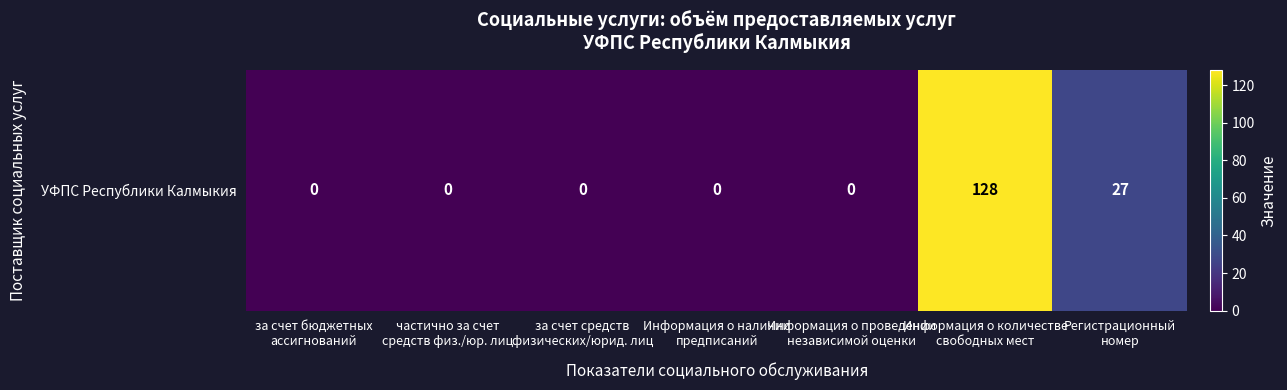

At which label is the value closest to 64?

Регистрационный
номер